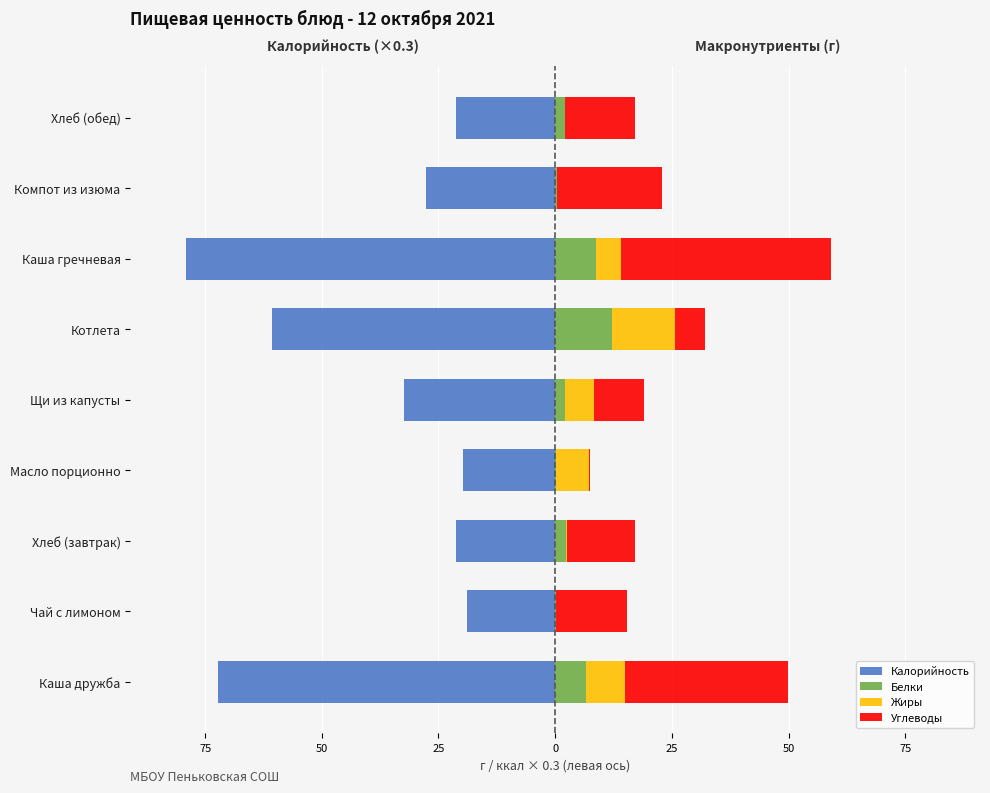

Count the number of categories in the chart.

9